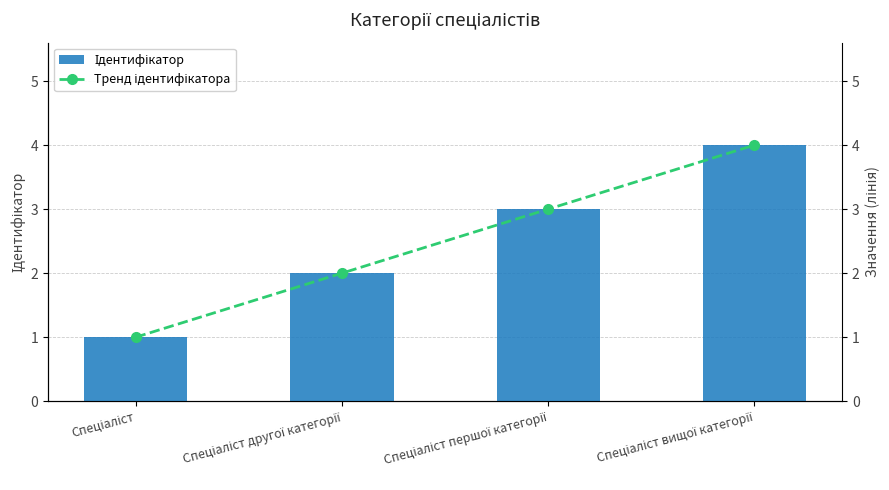

How many groups of bars are there?

4